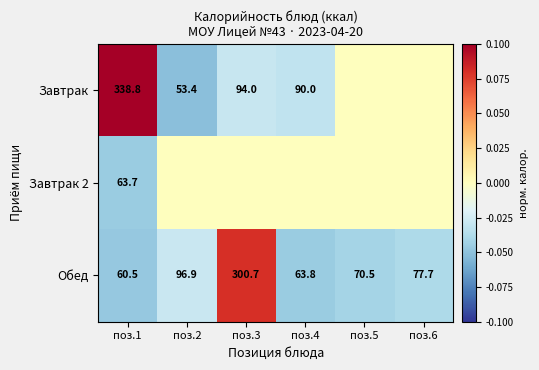

What is the total value across all series at поз.1?

463.0